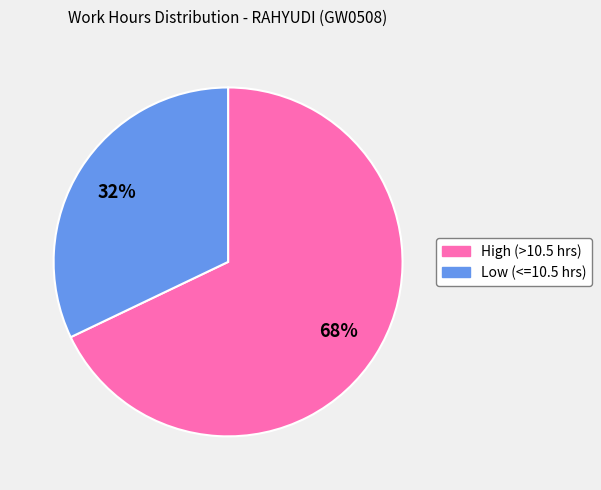

To the nearest percent, what is the difference between the largest and smallest slice percentages?

36%